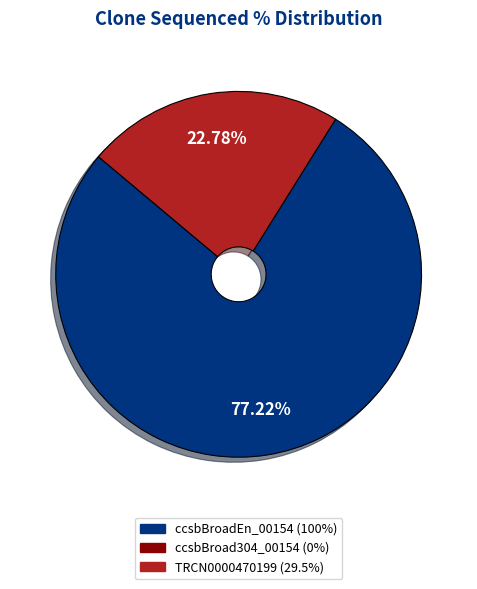

Does any single category account for the majority?

Yes